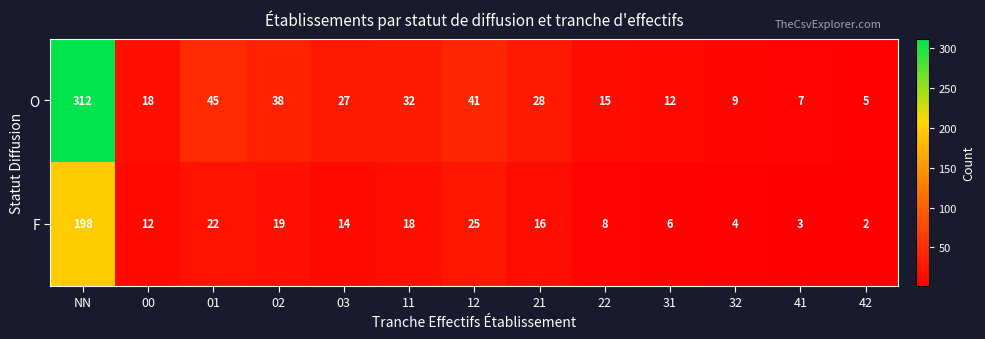

What is the difference between the maximum and minimum values in the O series?

307